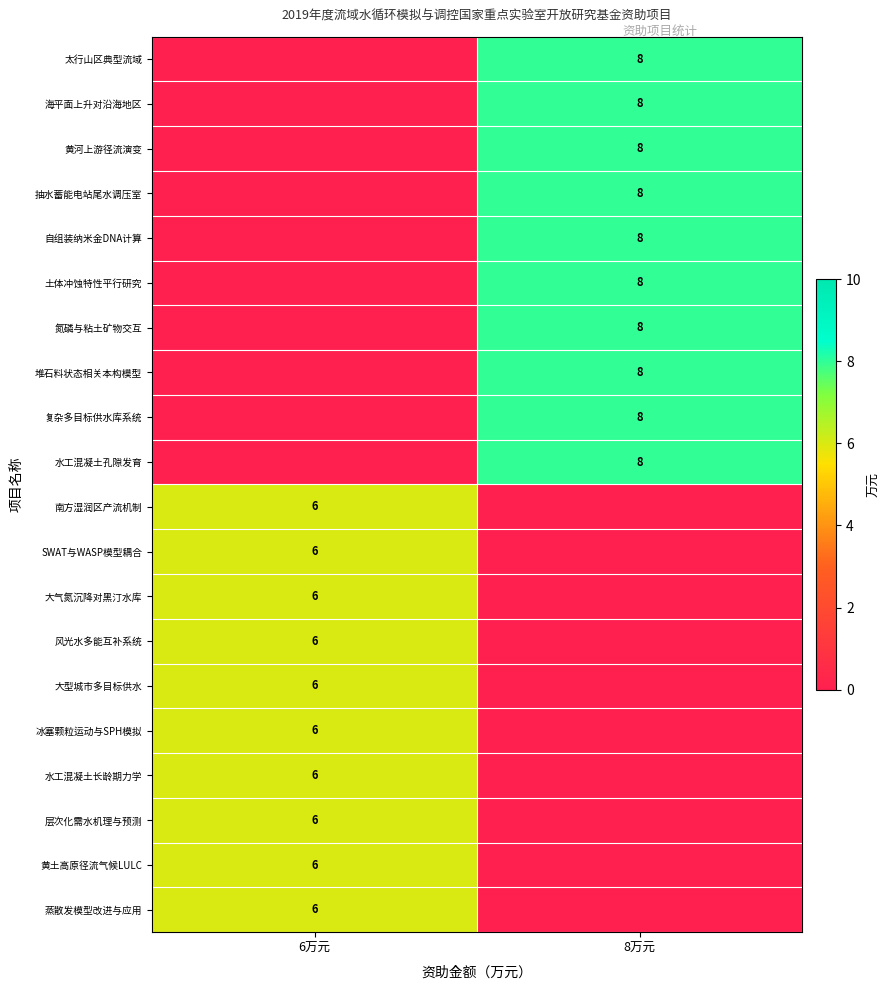

How many categories are shown in the chart?

2